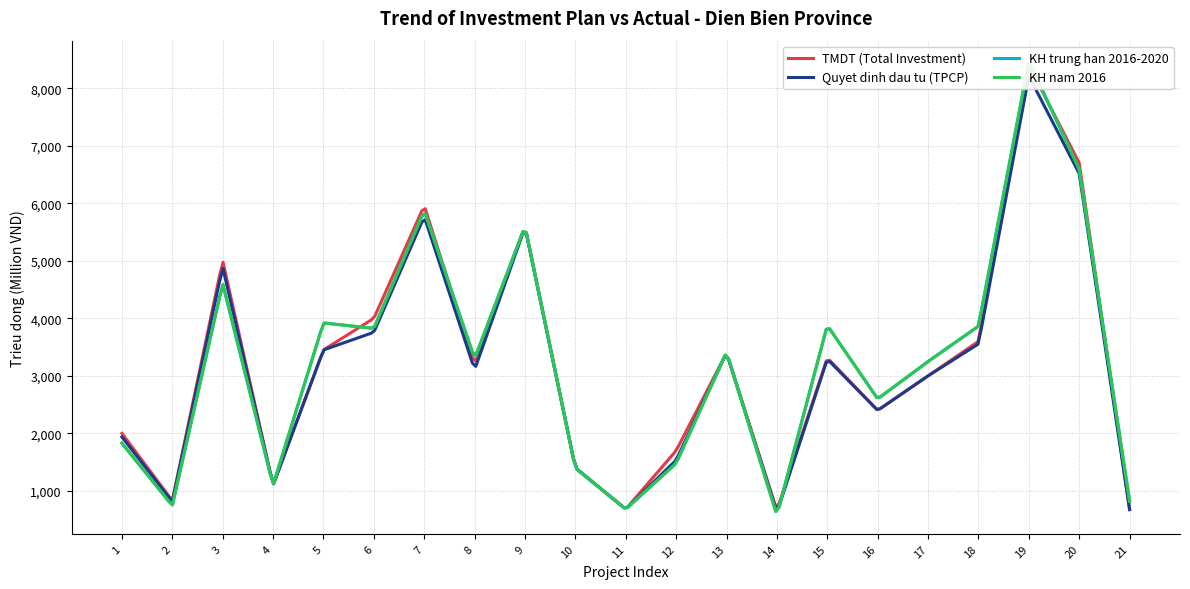

At how many categories does at least one series exceed 1119?

16